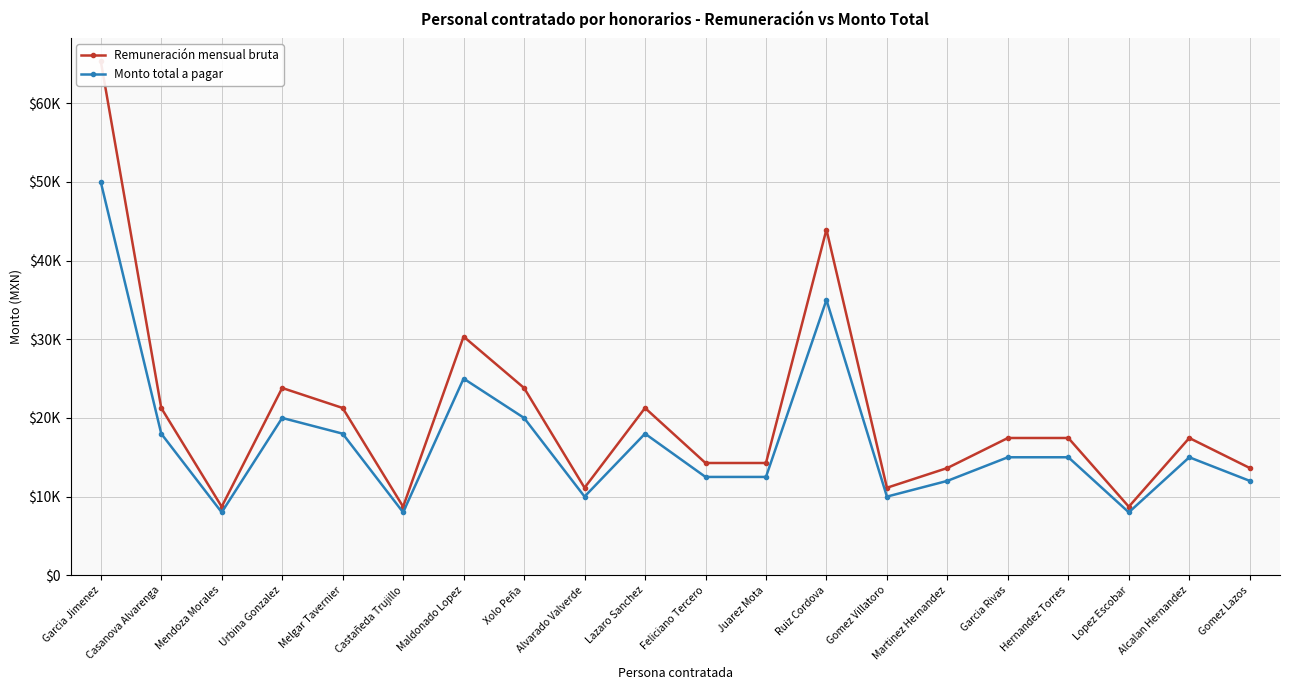

How many interior local valleys does the Remuneración mensual bruta series have?

5